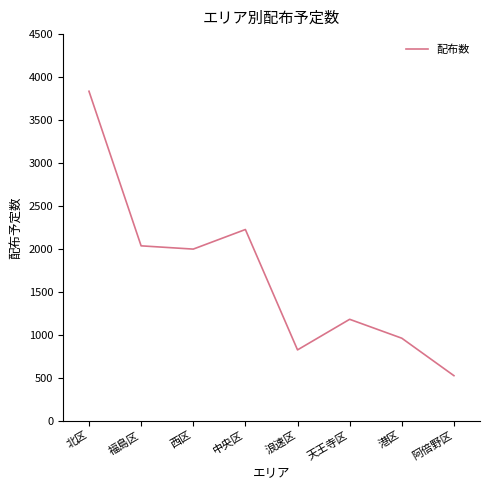

True or false: the data shows 481 at 港区.

False